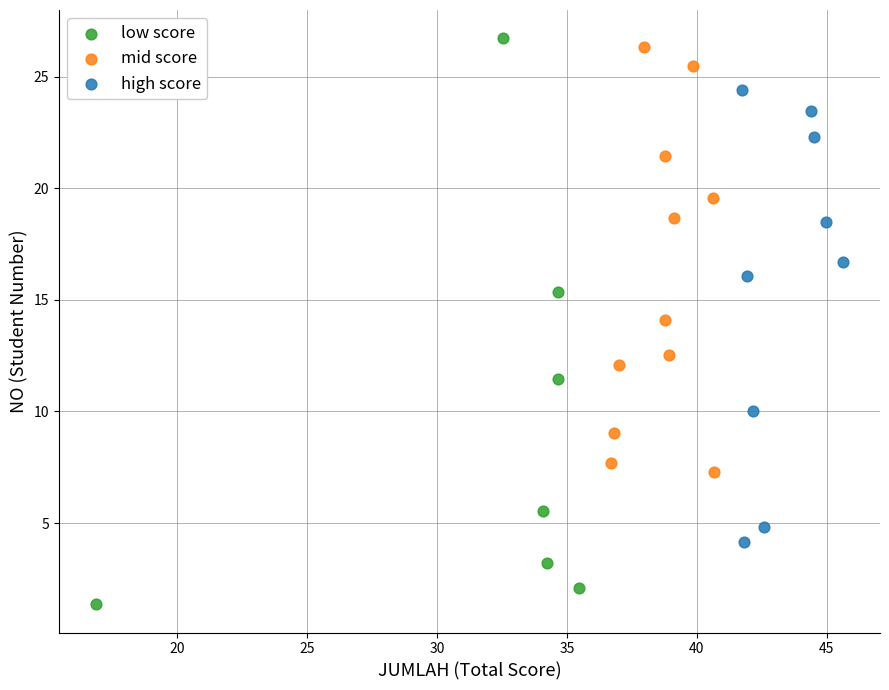

Which series reaches the minimum Y coordinate?

low score